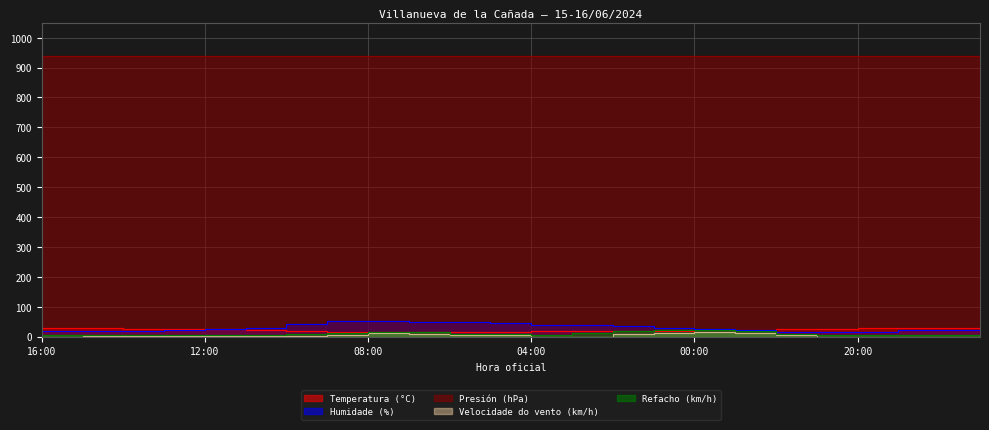

What is the sum of all Presión (hPa) values?

22538.3